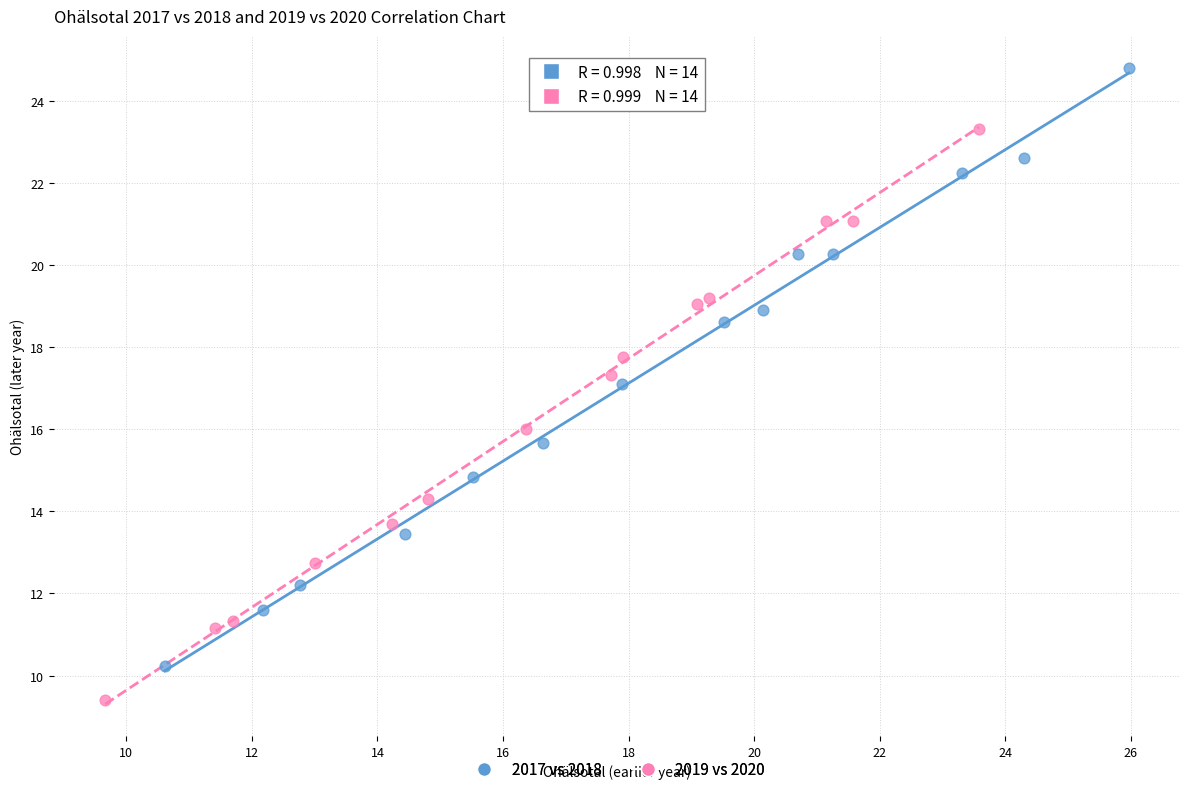

Which series reaches the maximum Y coordinate?

2017 vs 2018